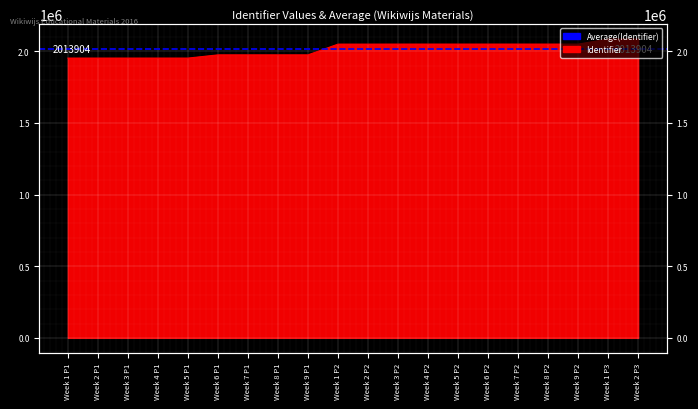

What is the difference between the maximum and minimum values?

132589